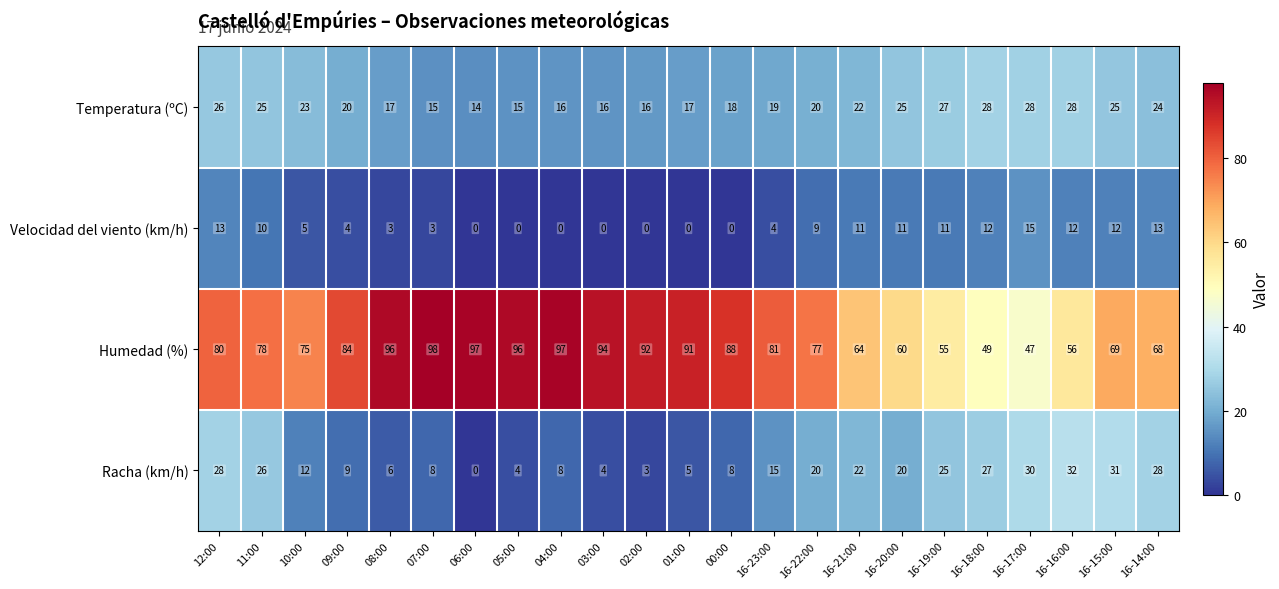

Which series has the largest range (max minus min)?

Humedad (%)